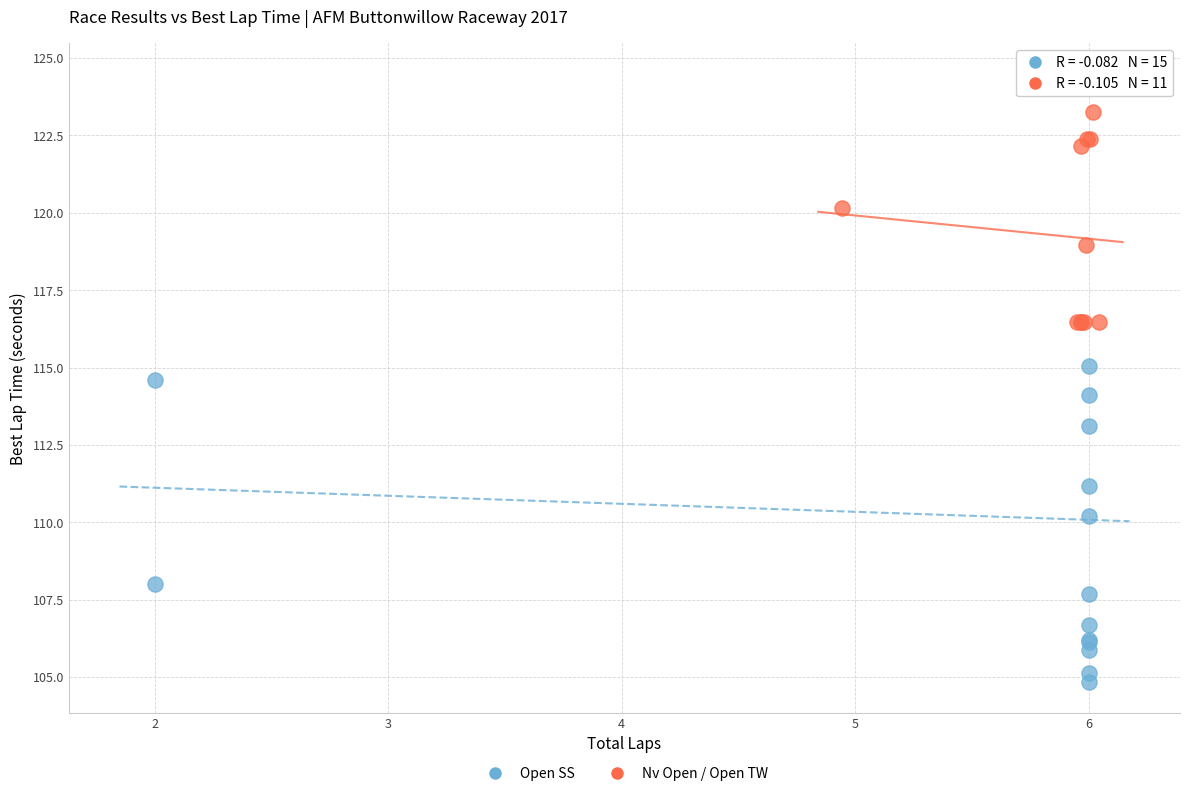

Which series has the widest spread of Y values?

Open SS